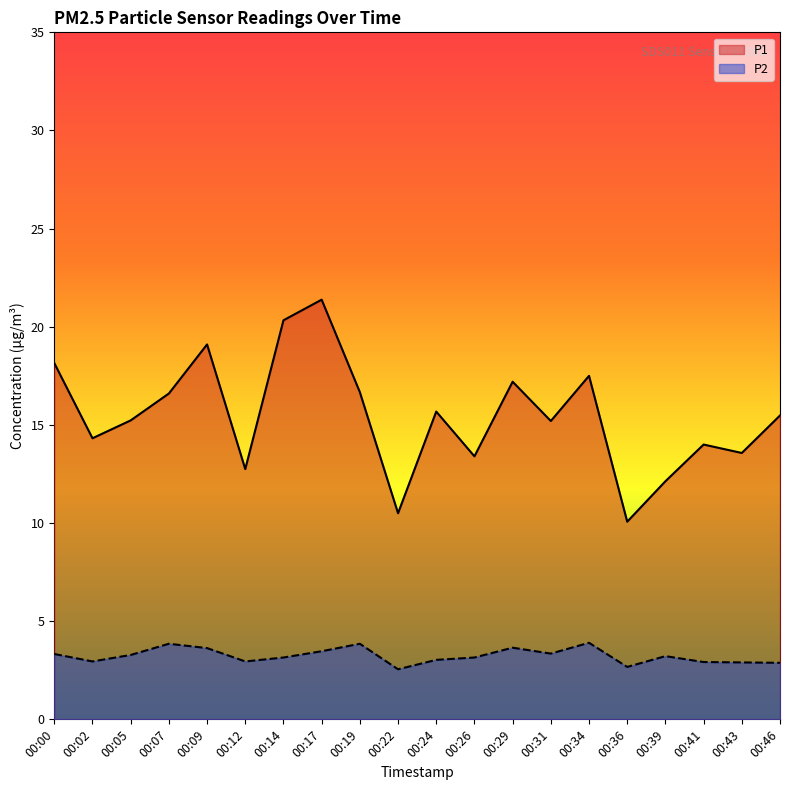

What is the difference between the highest and lowest values at 00:26?

10.2